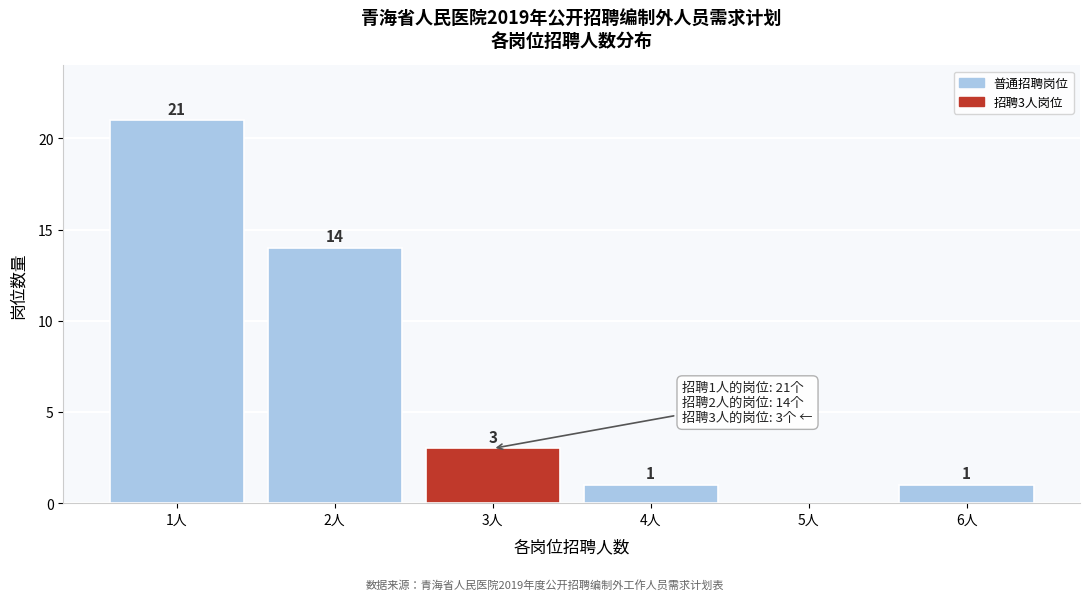

Reading left to right, extract all data points from this chart.

1人=21	2人=14	3人=3	4人=1	5人=0	6人=1